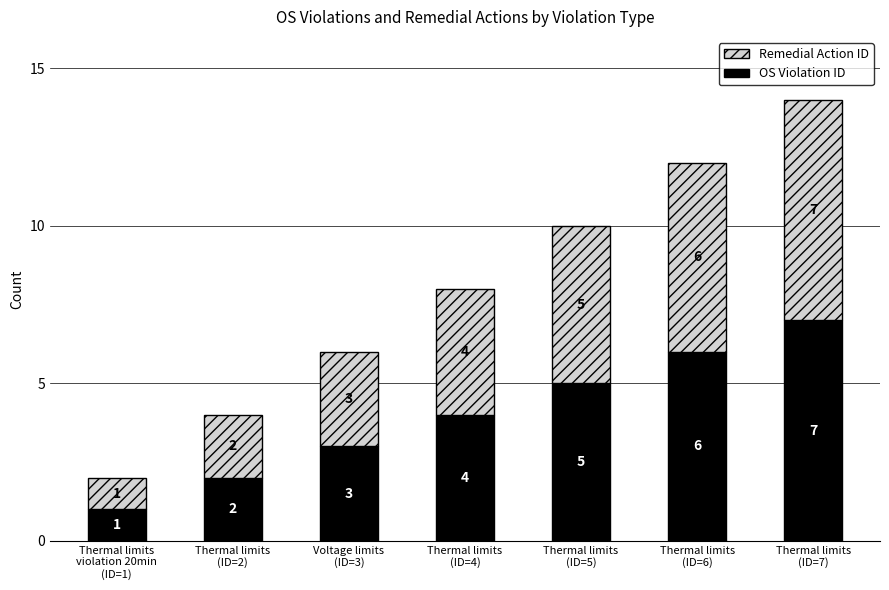

What is the difference between the maximum and minimum values in the OS Violation ID series?

6